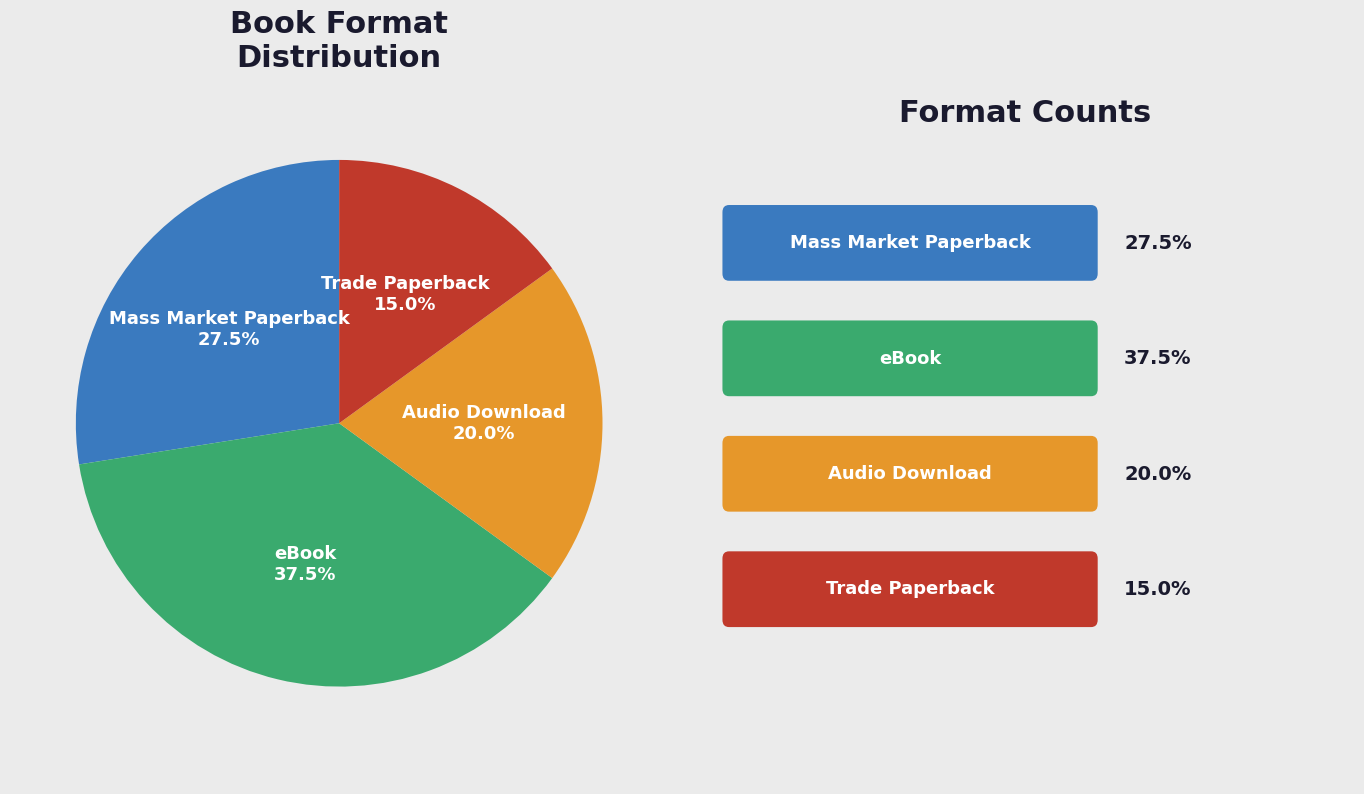

Is there any slice that represents more than half of the pie?

No